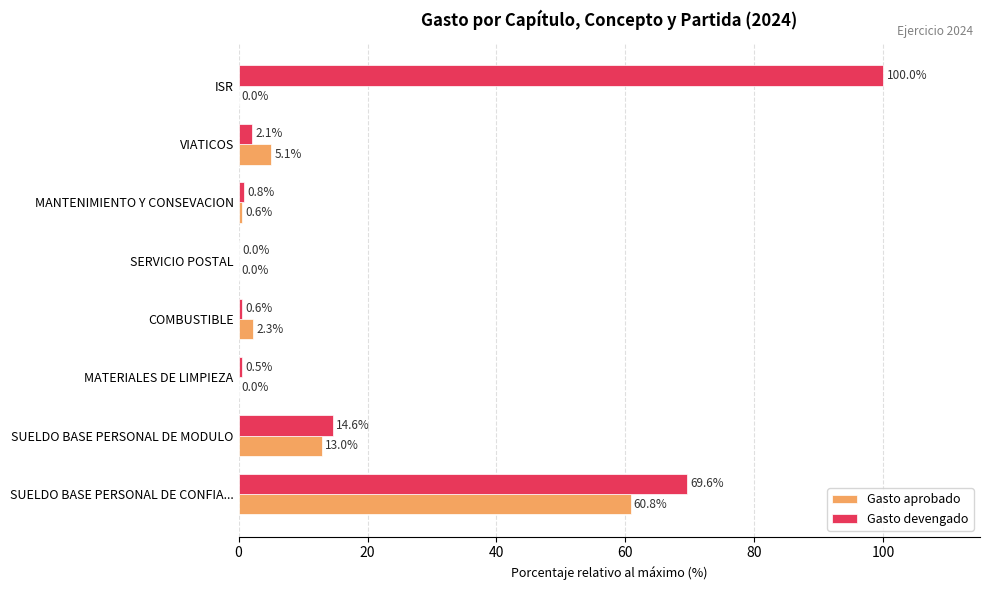

At which category is the sum across all series the highest?

SUELDO BASE PERSONAL DE CONFIA...